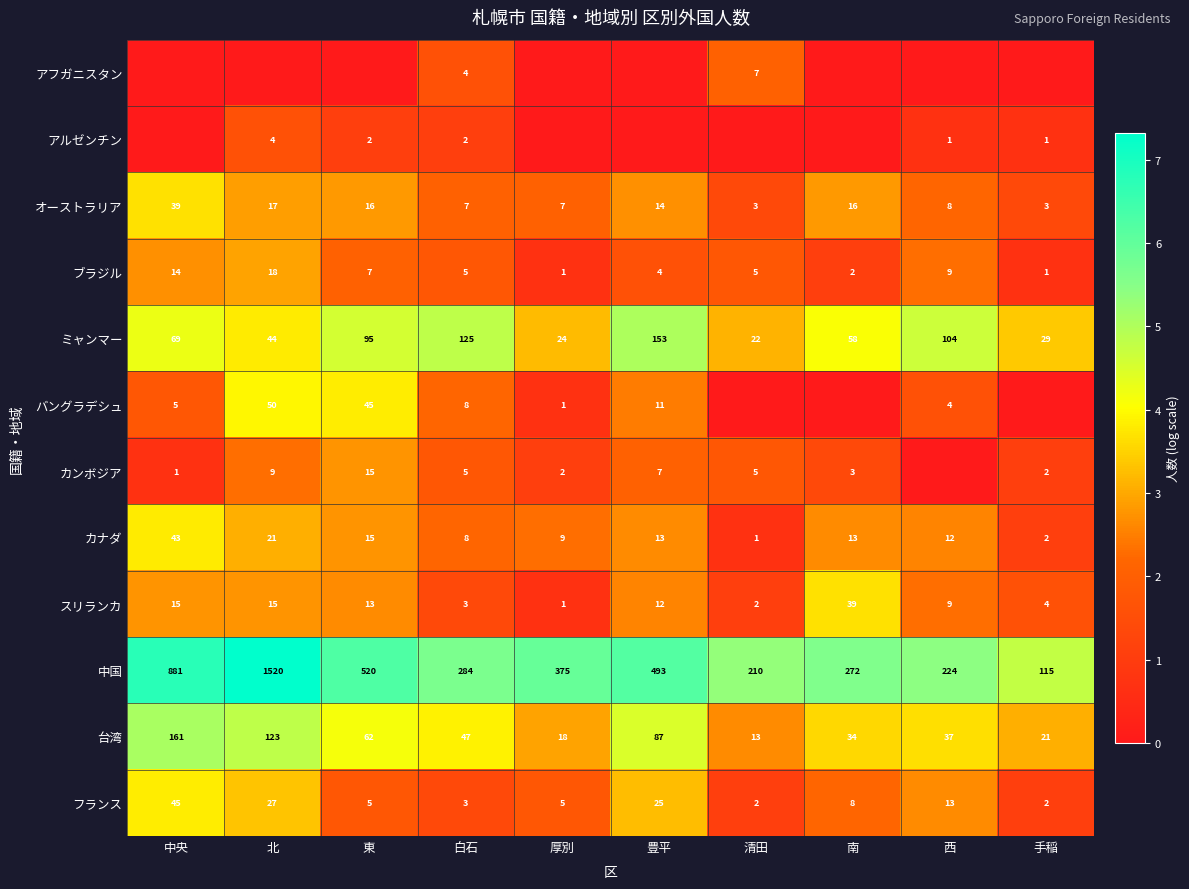

Between 東 and 白石, which is larger?

白石